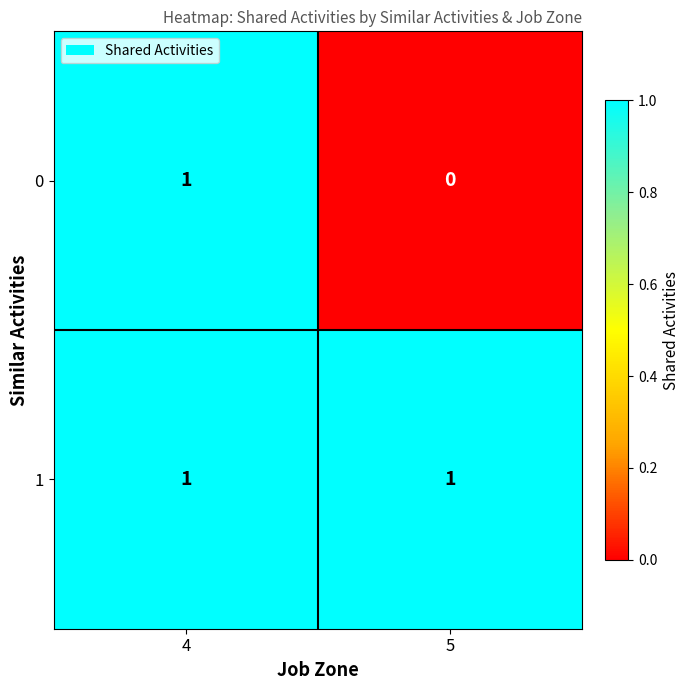

Which series changed the most between 4 and 5?

0